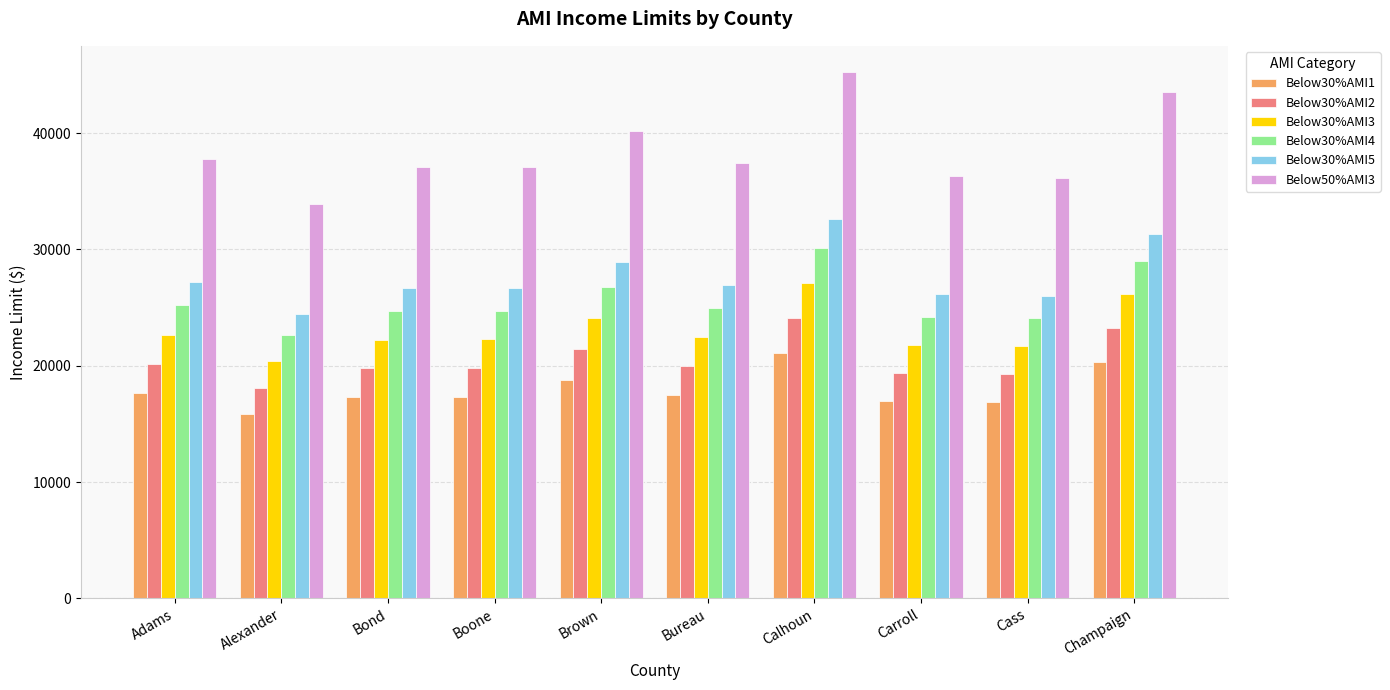

Which series changed the most between Adams and Cass?

Below50%AMI3